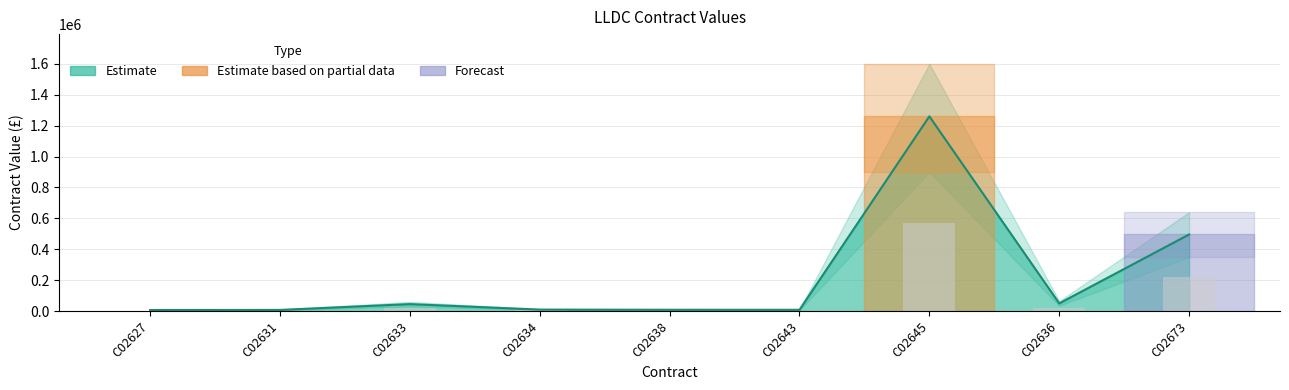

What is the difference between the maximum and second lowest values?

1252242